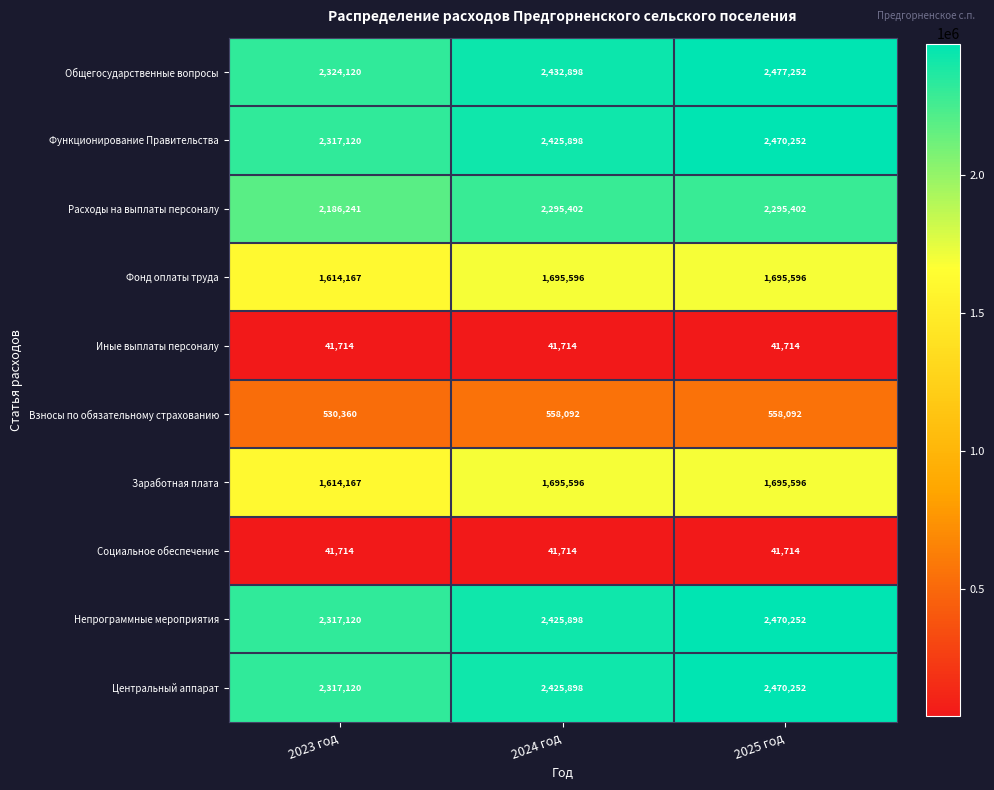

What is the total value across all series at 2025 год?

16216122